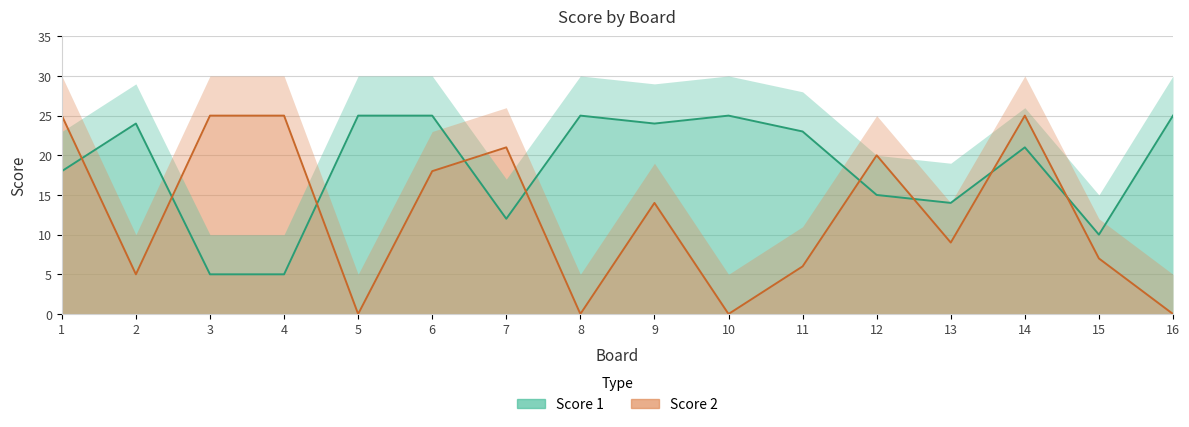

Is the value of Score 1 at 5 greater than the value of Score 2 at 13?

Yes